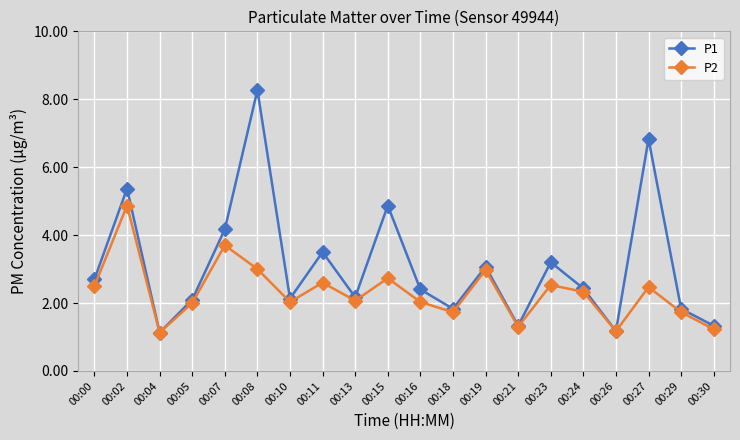

What is the value of the P1 point at the 5th from the left?

4.2